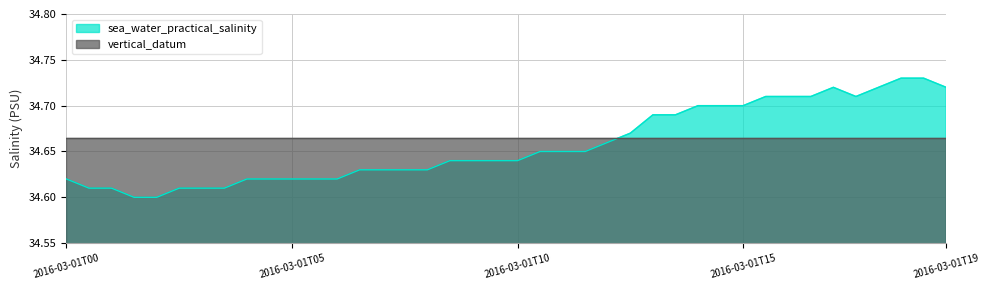

How many points are lower than both their immediate neighbors (excluding endpoints)?

1